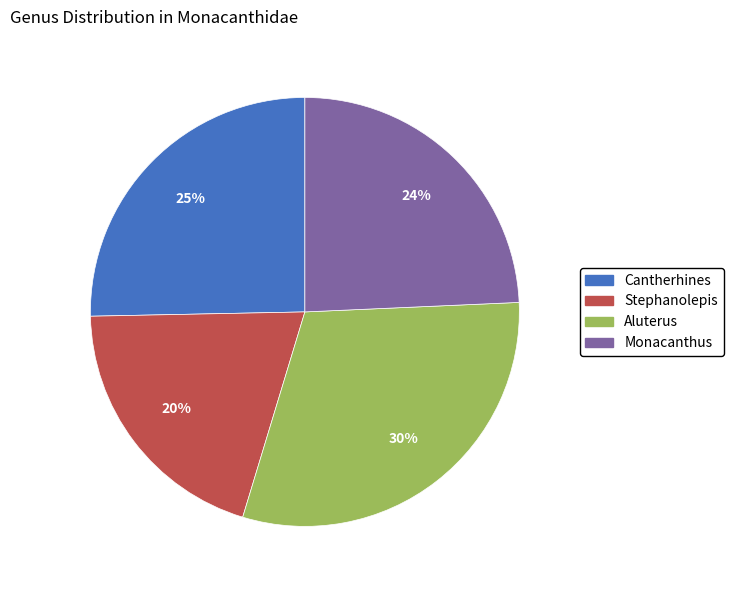

Does Cantherhines account for over 50% of the chart?

No